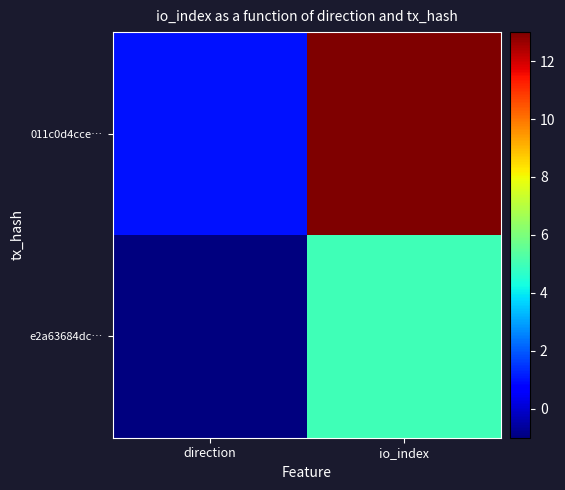

Reading left to right, what are all the values shown in this chart?

e2a63684dc…: direction=-1	io_index=5
011c0d4cce…: direction=1	io_index=13